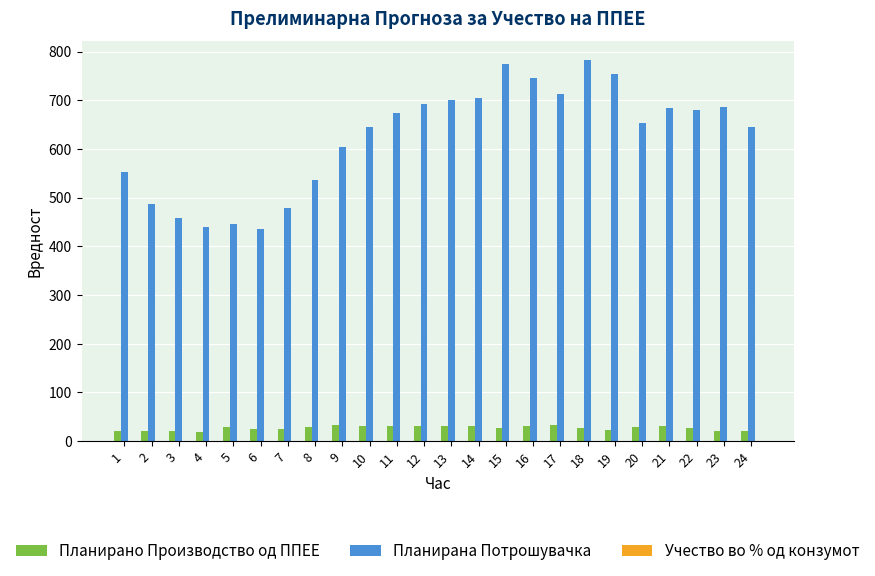

Which series has the largest total across all categories?

Планирана Потрошувачка